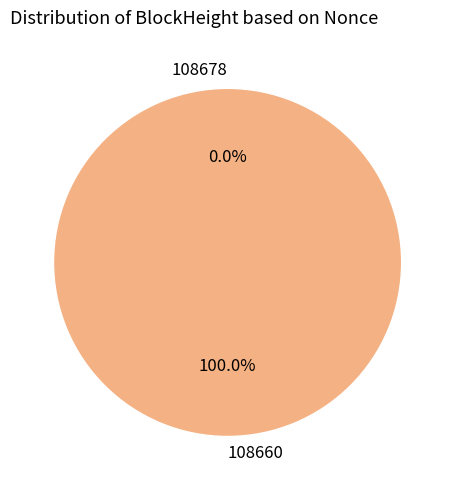

Does 108660 represent more than half of the total?

Yes